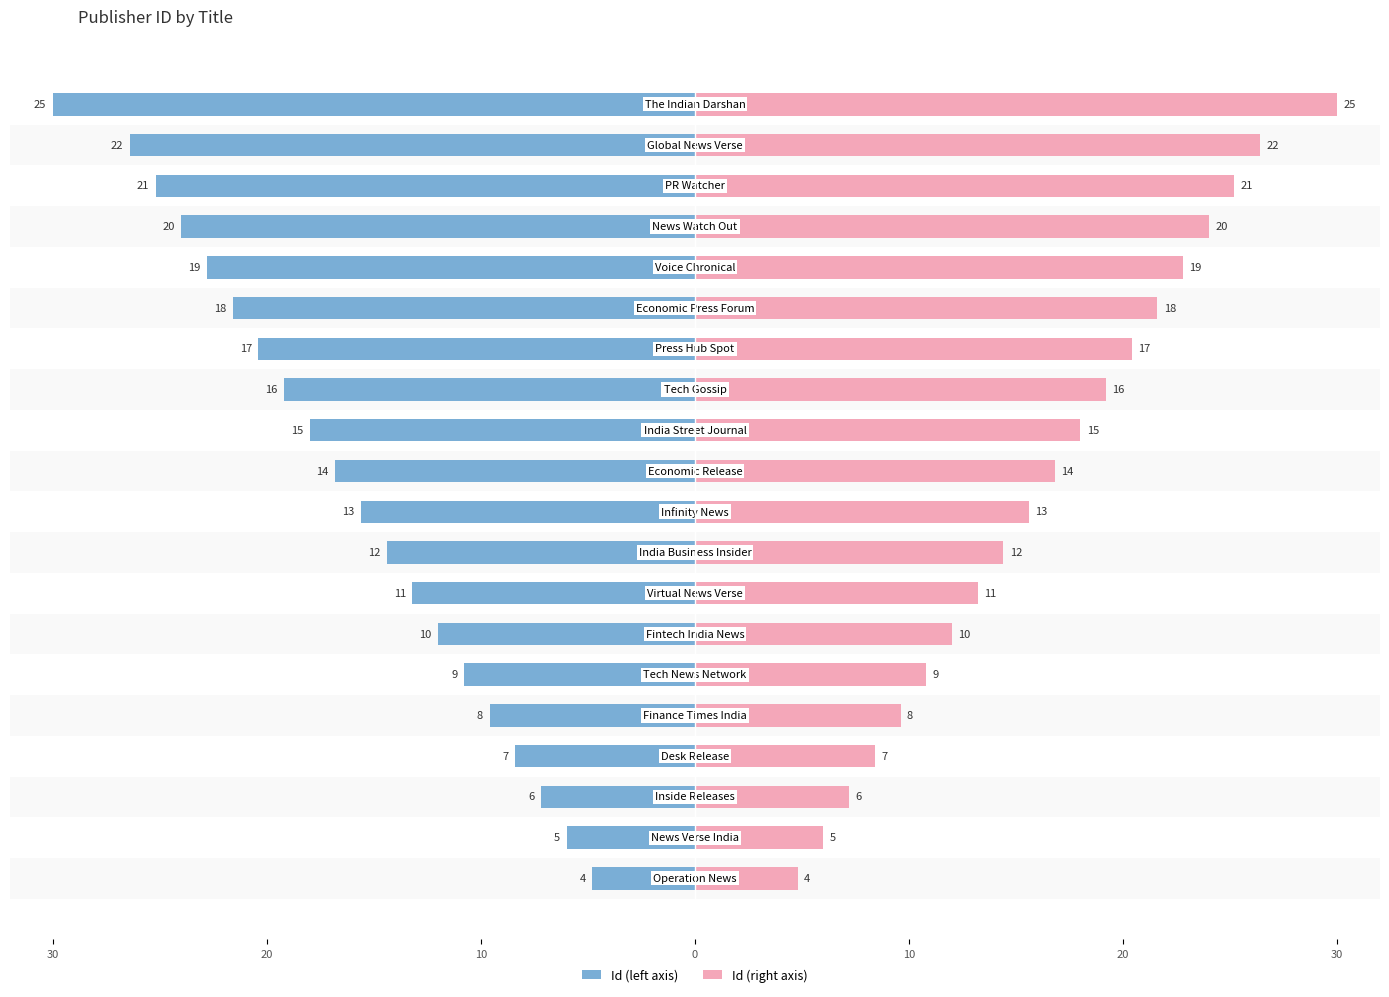

Count the number of categories in the chart.

20